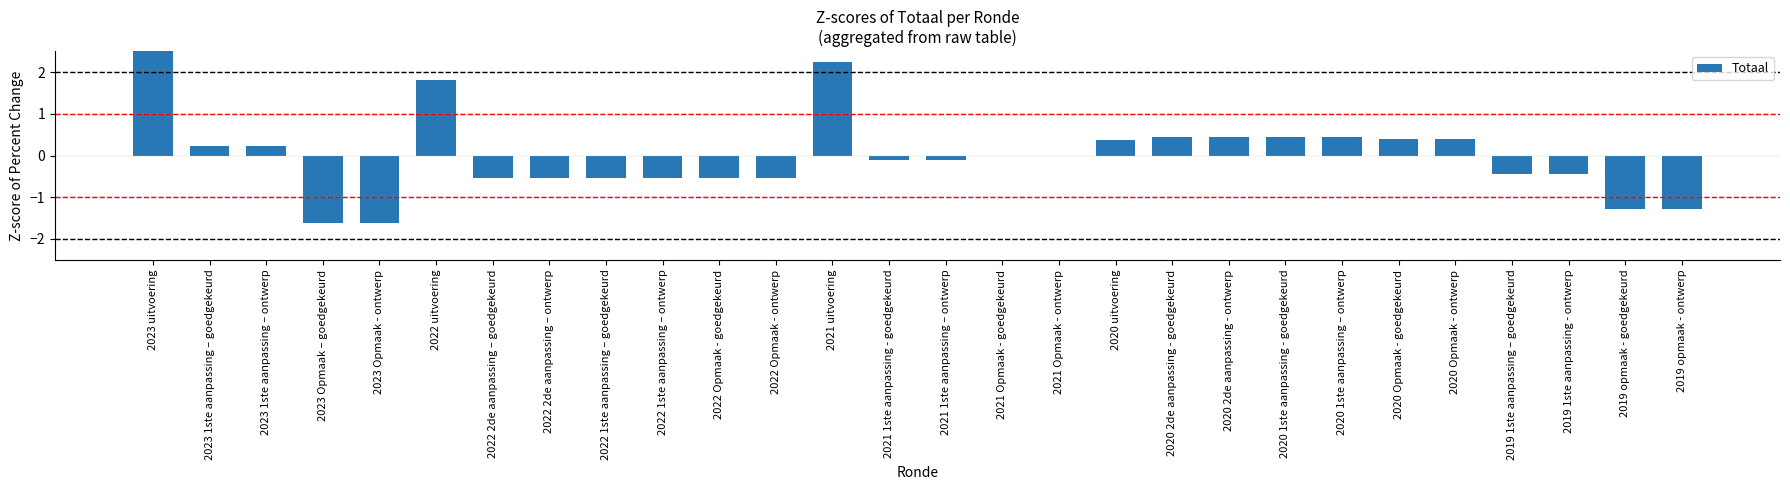

How many data points are above 0?

12